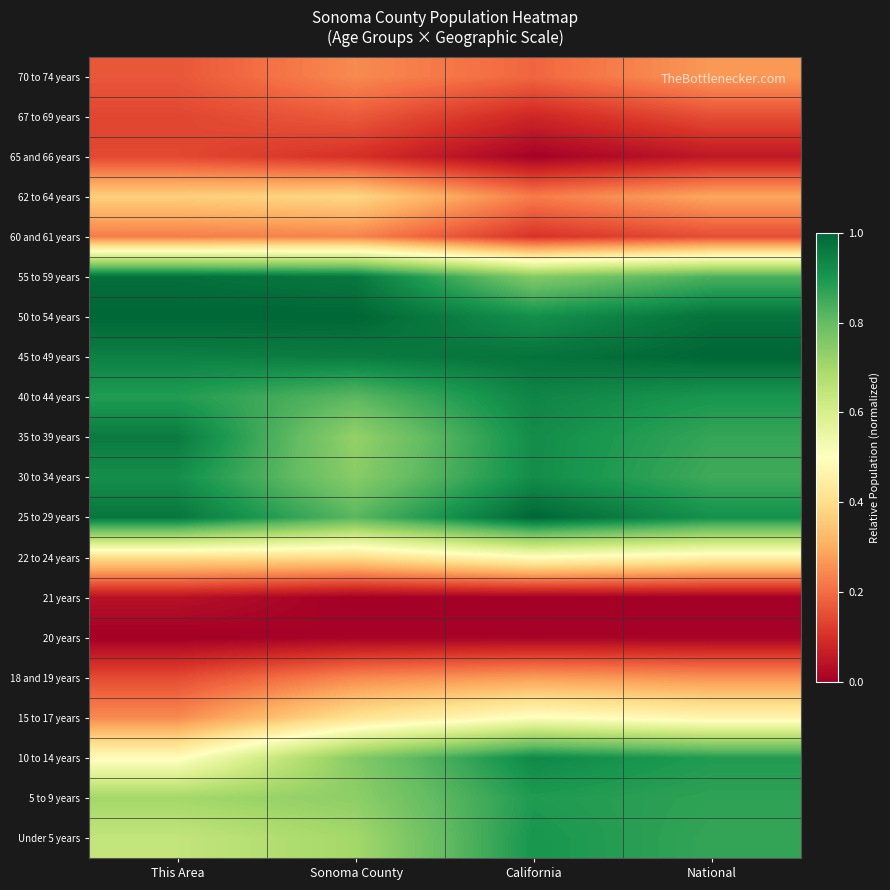

How many series are shown in this chart?

20